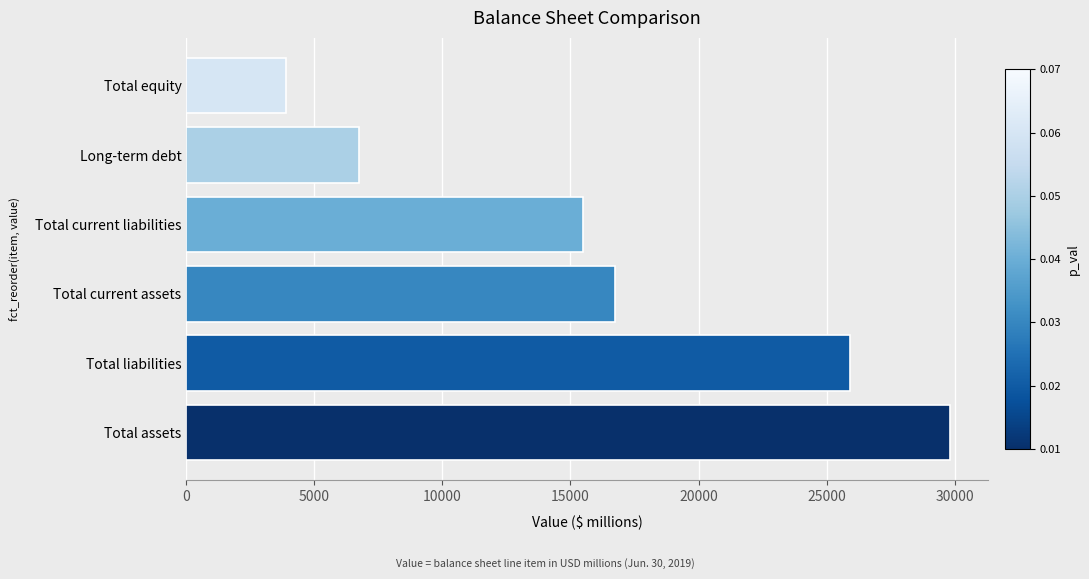

Rank the categories by value from highest to lowest.

Total assets, Total liabilities, Total current assets, Total current liabilities, Long-term debt, Total equity